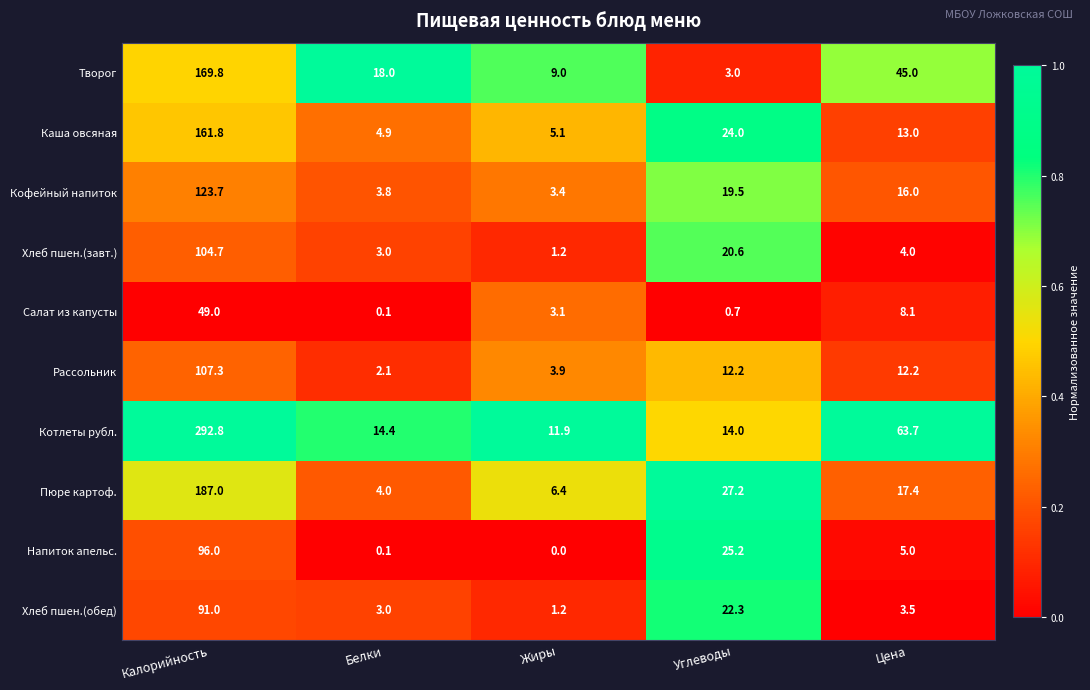

Which series has the largest total across all categories?

Котлеты рубл.